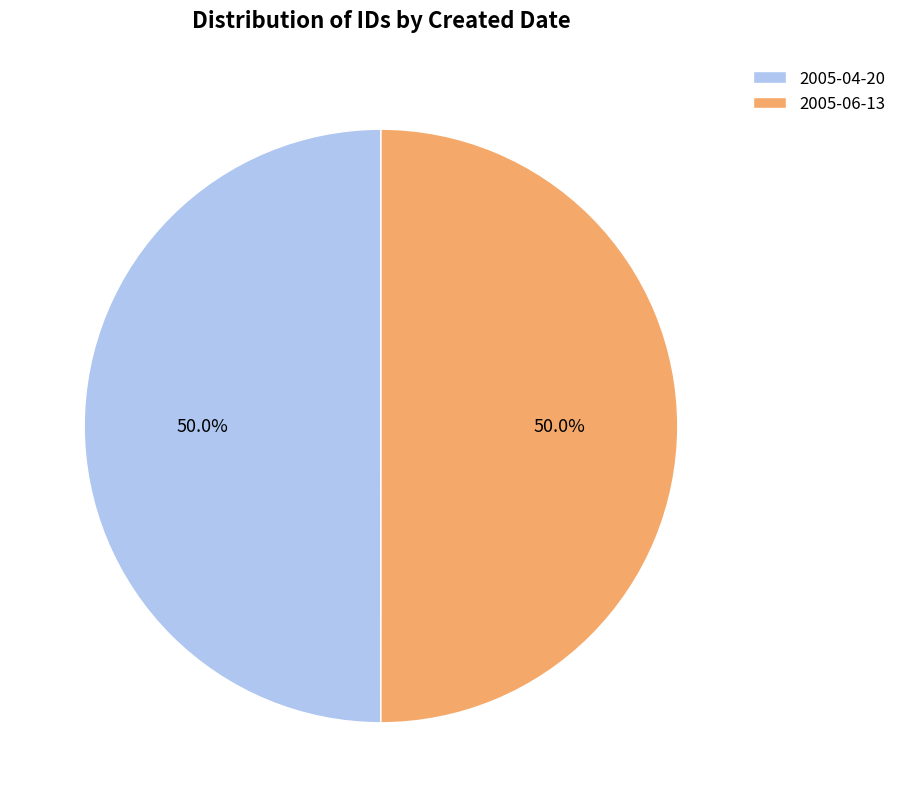

To the nearest percent, what portion does 2005-06-13 represent?

50%